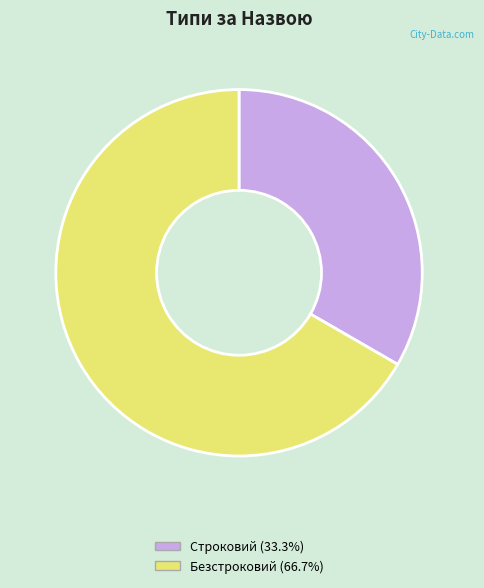

What is the ratio of the value at Безстроковий to the value at Строковий?

2.0